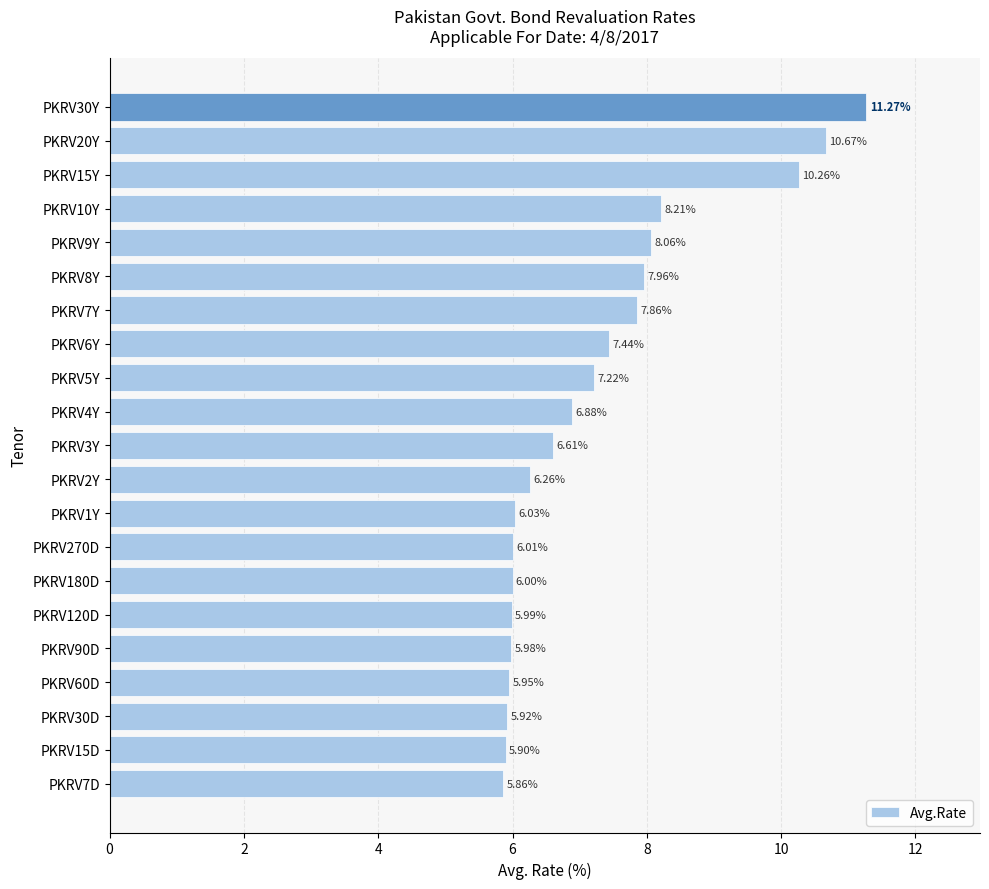

What is the change in value from PKRV4Y to PKRV20Y?

+3.8